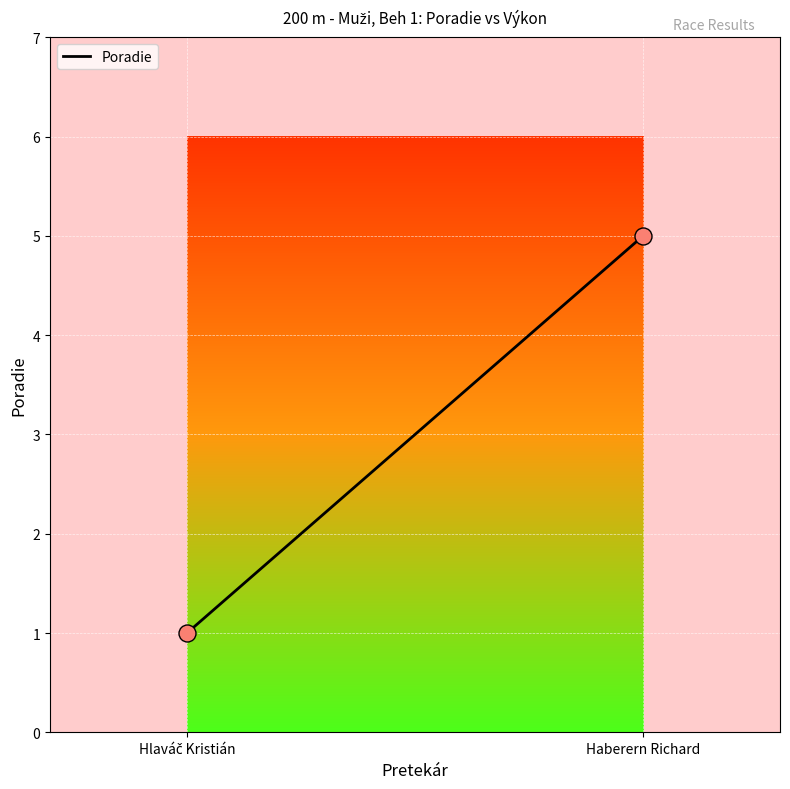

What is the range of Y values (max minus min)?

4